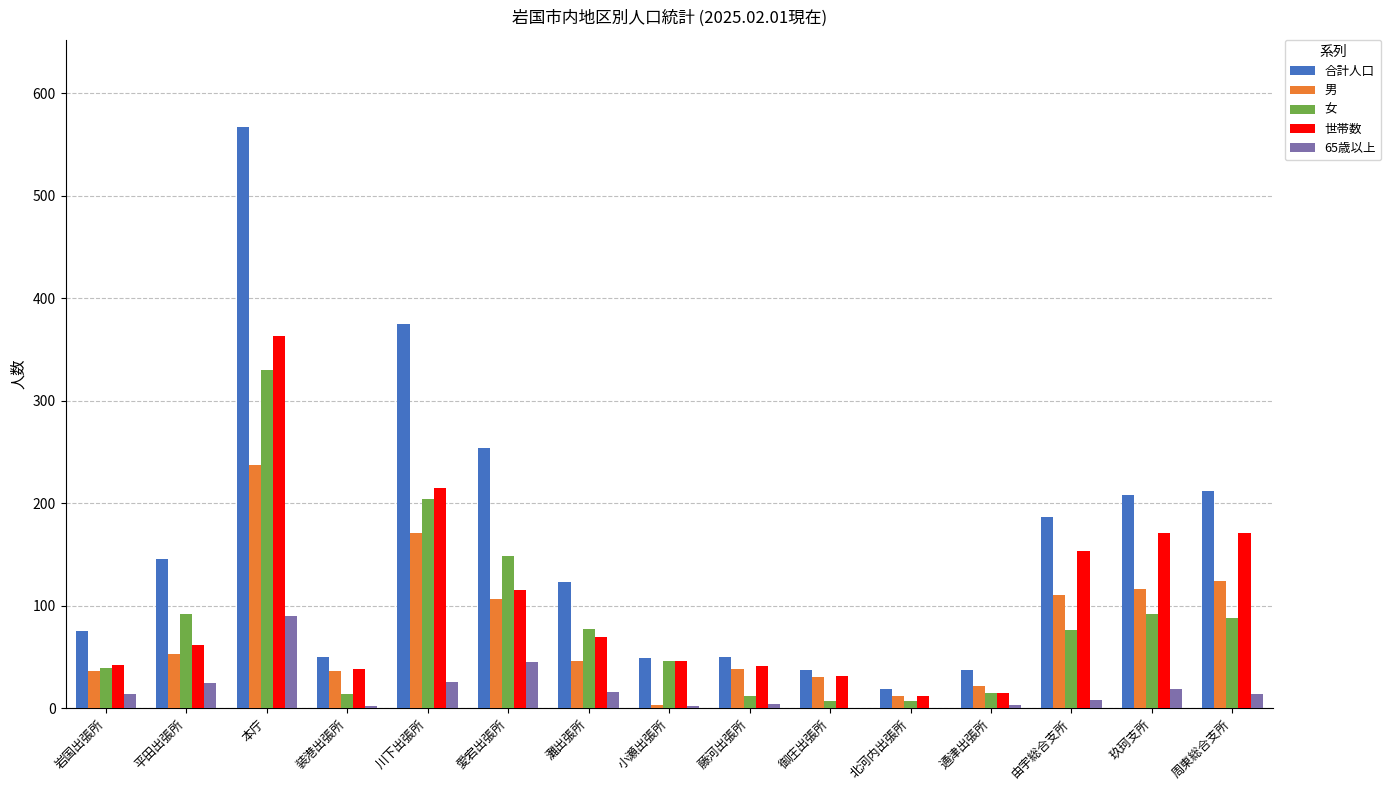

What is the sum of all 女 values?

1247